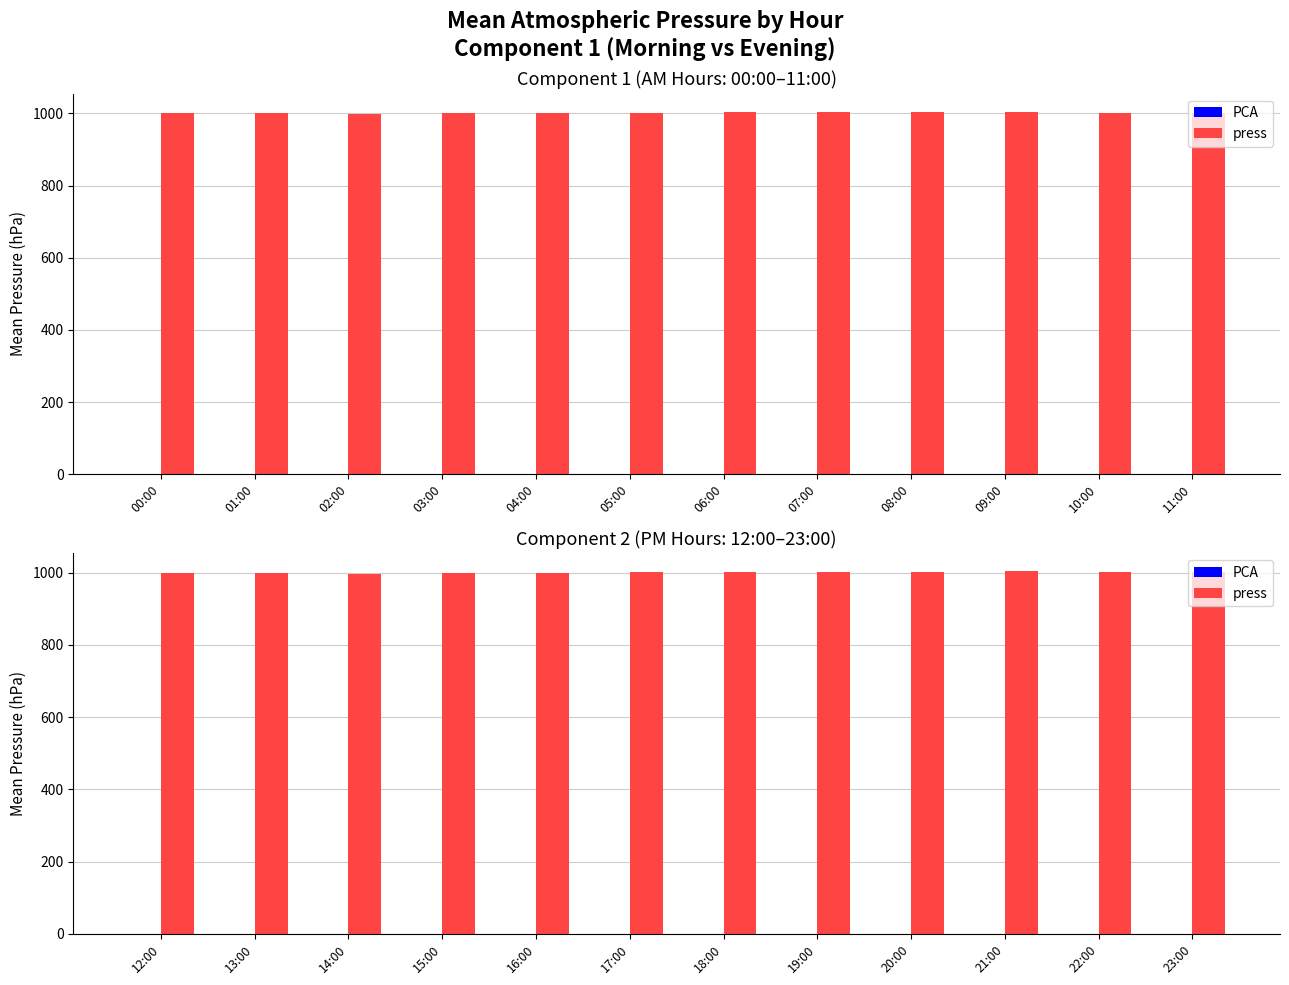

What position from the left is 20:00?

9